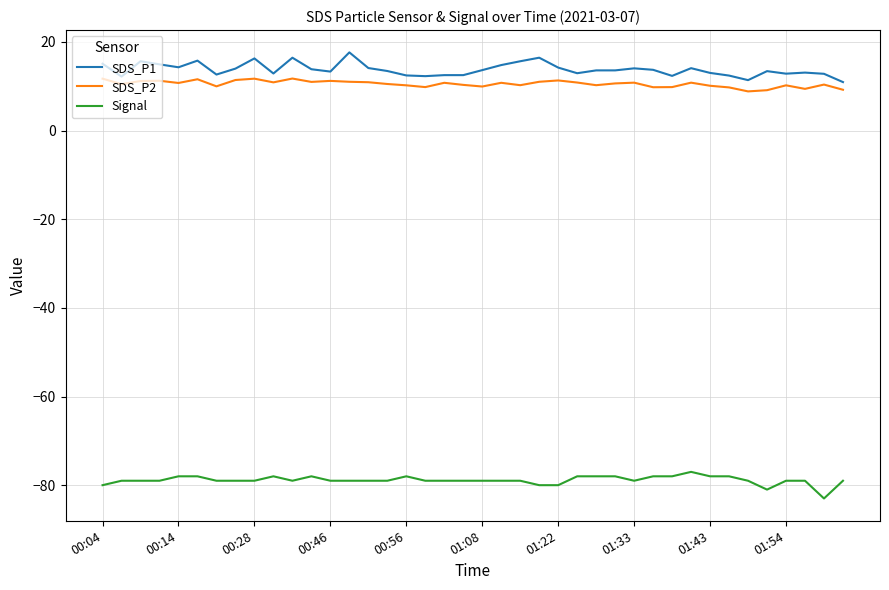

What is the highest value of the SDS_P1 series?

17.6